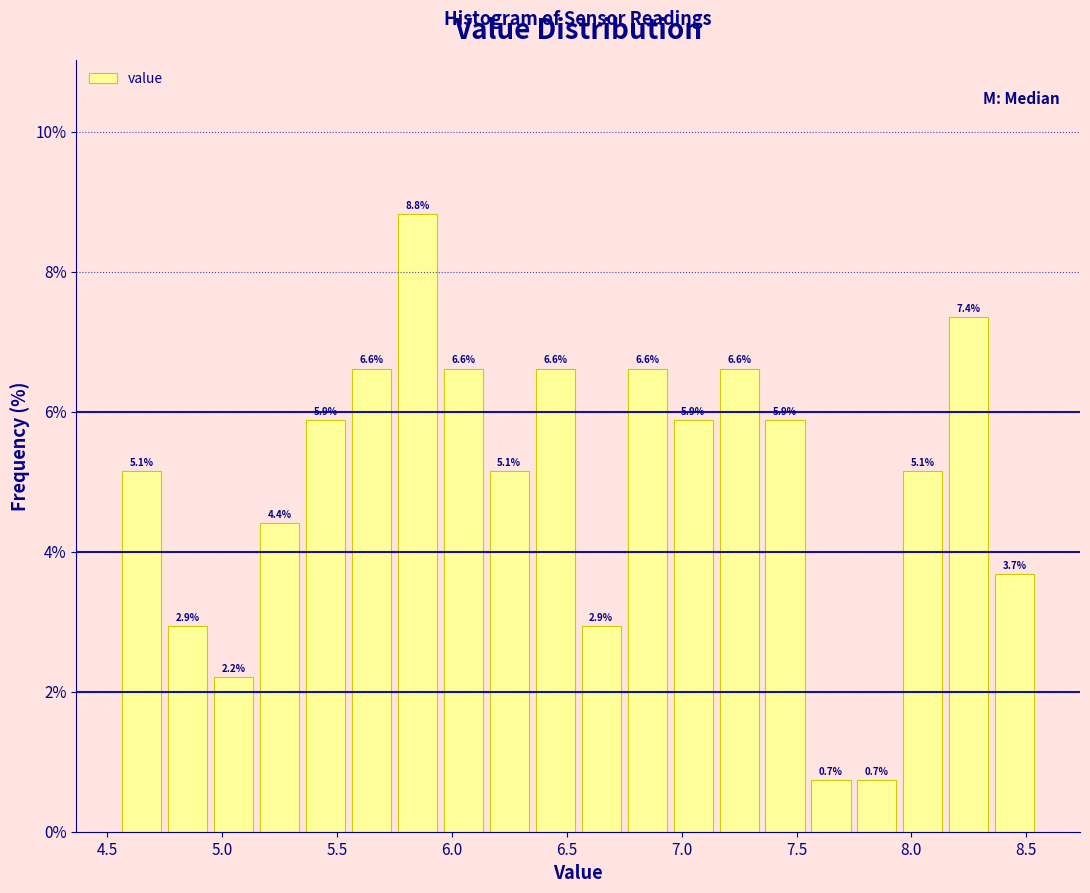

Reading left to right, transcribe this chart: for each bar, give the range it covers on the x-axis and its height.

4.55 to 4.75: 5.1
4.75 to 4.95: 2.9
4.95 to 5.15: 2.2
5.15 to 5.35: 4.4
5.35 to 5.55: 5.9
5.55 to 5.75: 6.6
5.75 to 5.95: 8.8
5.95 to 6.15: 6.6
6.15 to 6.35: 5.1
6.35 to 6.55: 6.6
6.55 to 6.75: 2.9
6.75 to 6.95: 6.6
6.95 to 7.15: 5.9
7.15 to 7.35: 6.6
7.35 to 7.55: 5.9
7.55 to 7.75: 0.7
7.75 to 7.95: 0.7
7.95 to 8.15: 5.1
8.15 to 8.35: 7.4
8.35 to 8.55: 3.7